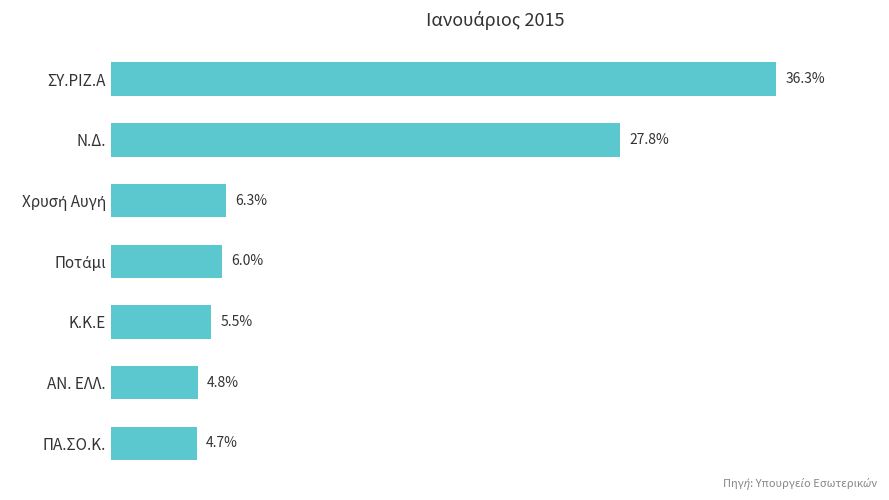

Does the chart contain stacked bars?

No